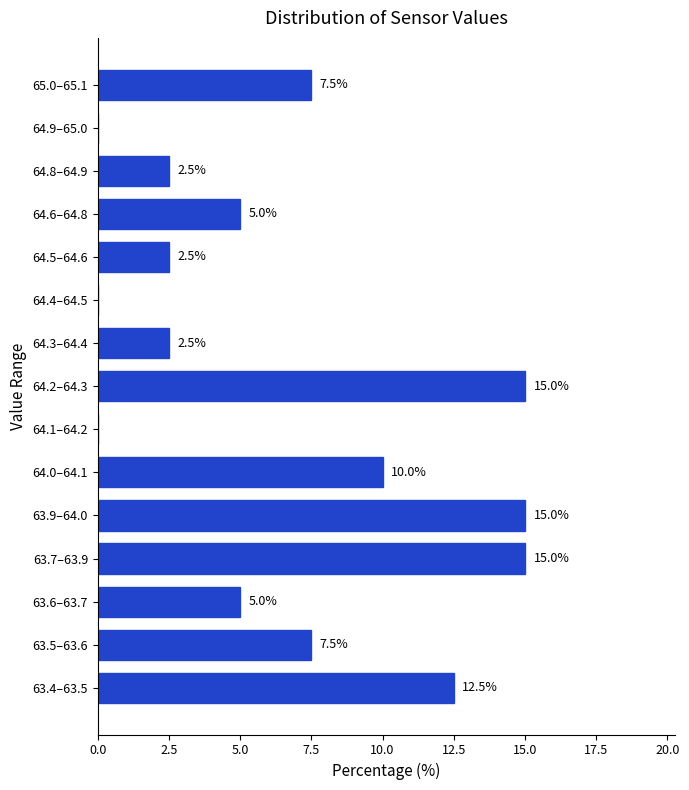

Reading bottom to top, list all the values displayed in this chart.

63.4–63.5=12.5	63.5–63.6=7.5	63.6–63.7=5.0	63.7–63.9=15.0	63.9–64.0=15.0	64.0–64.1=10.0	64.1–64.2=0.0	64.2–64.3=15.0	64.3–64.4=2.5	64.4–64.5=0.0	64.5–64.6=2.5	64.6–64.8=5.0	64.8–64.9=2.5	64.9–65.0=0.0	65.0–65.1=7.5